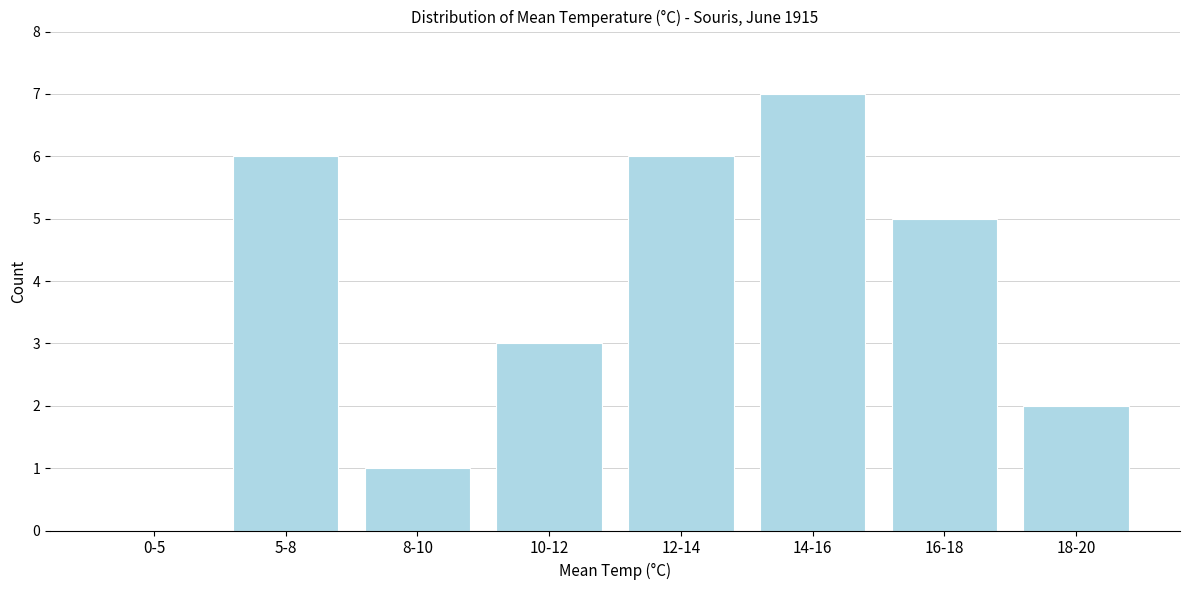

Reading left to right, transcribe all the data shown in this chart.

0-5=0	5-8=6	8-10=1	10-12=3	12-14=6	14-16=7	16-18=5	18-20=2